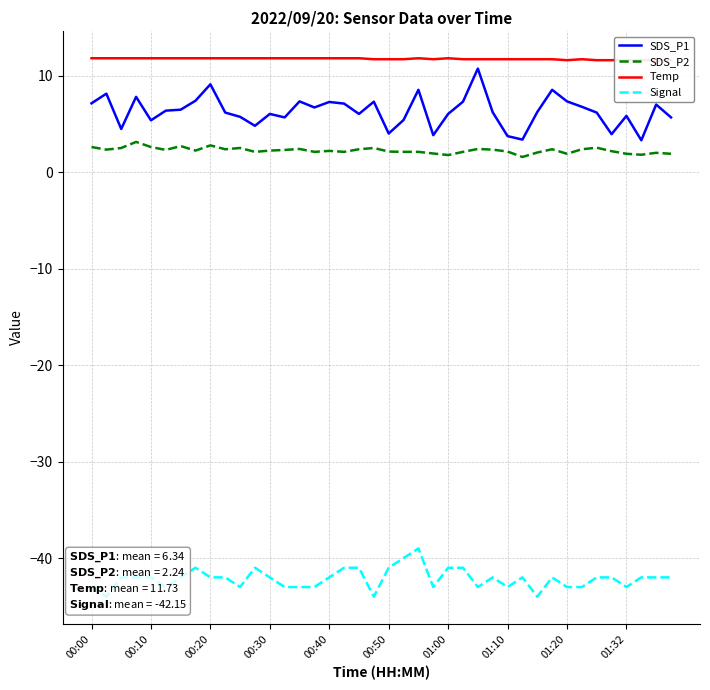

What is the difference between the maximum and second lowest values in the SDS_P2 series?

1.4